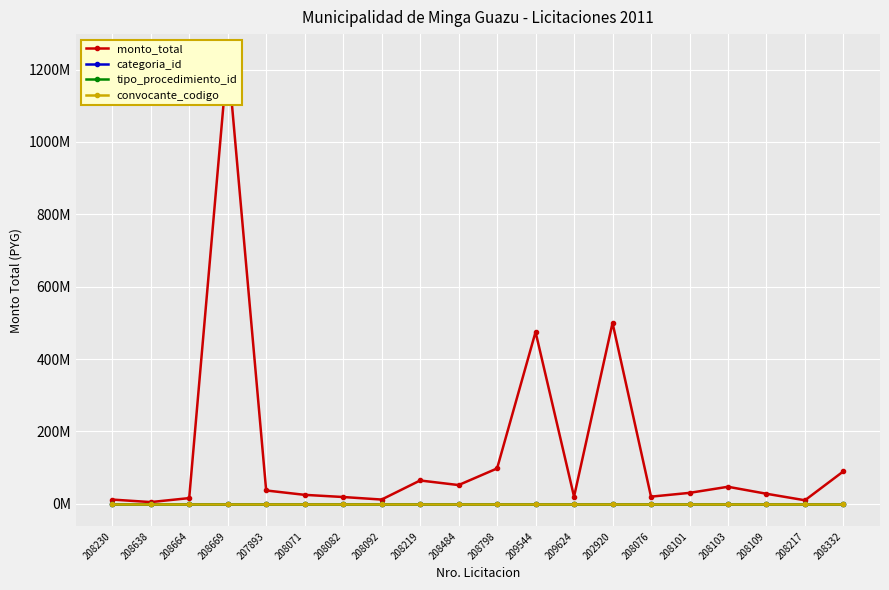

Is it true that convocante_codigo equals 233 at 208217?

True